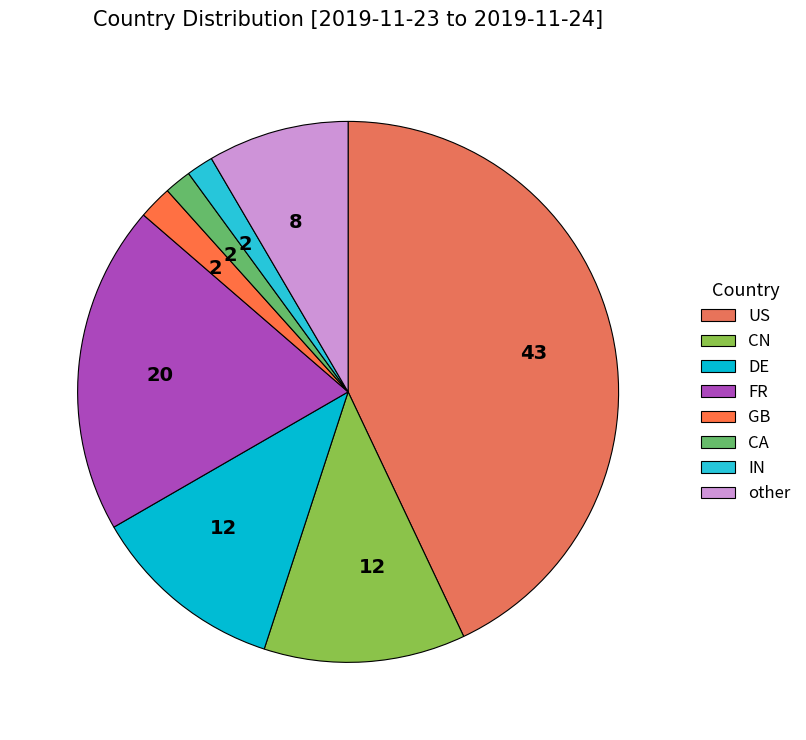

Rank the categories by value from lowest to highest.

CA, IN, GB, other, DE, CN, FR, US